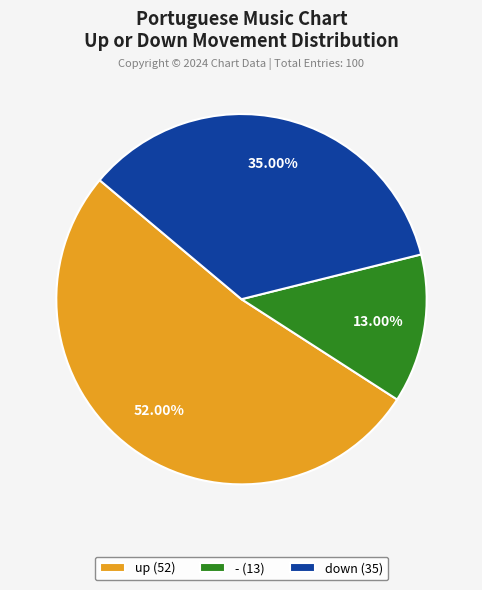

To the nearest percent, what is the combined percentage of - and up?

65%